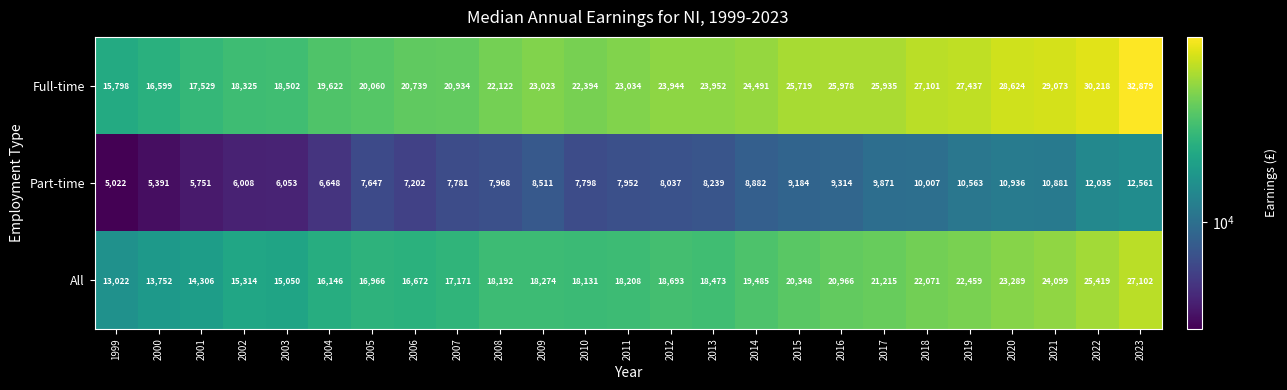

Is the value of All at 2018 greater than the value of Part-time at 2014?

Yes